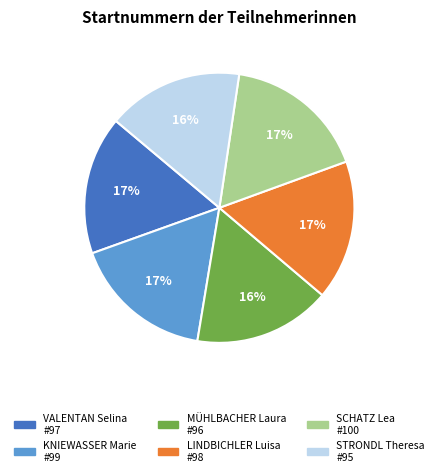

How many segments does this pie chart have?

6